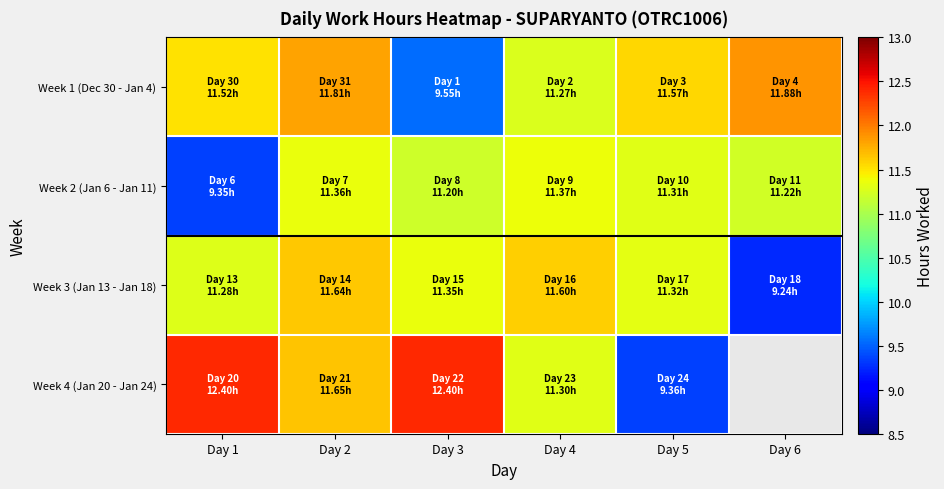

What is the minimum value for Week 3 (Jan 13 - Jan 18)?

9.2